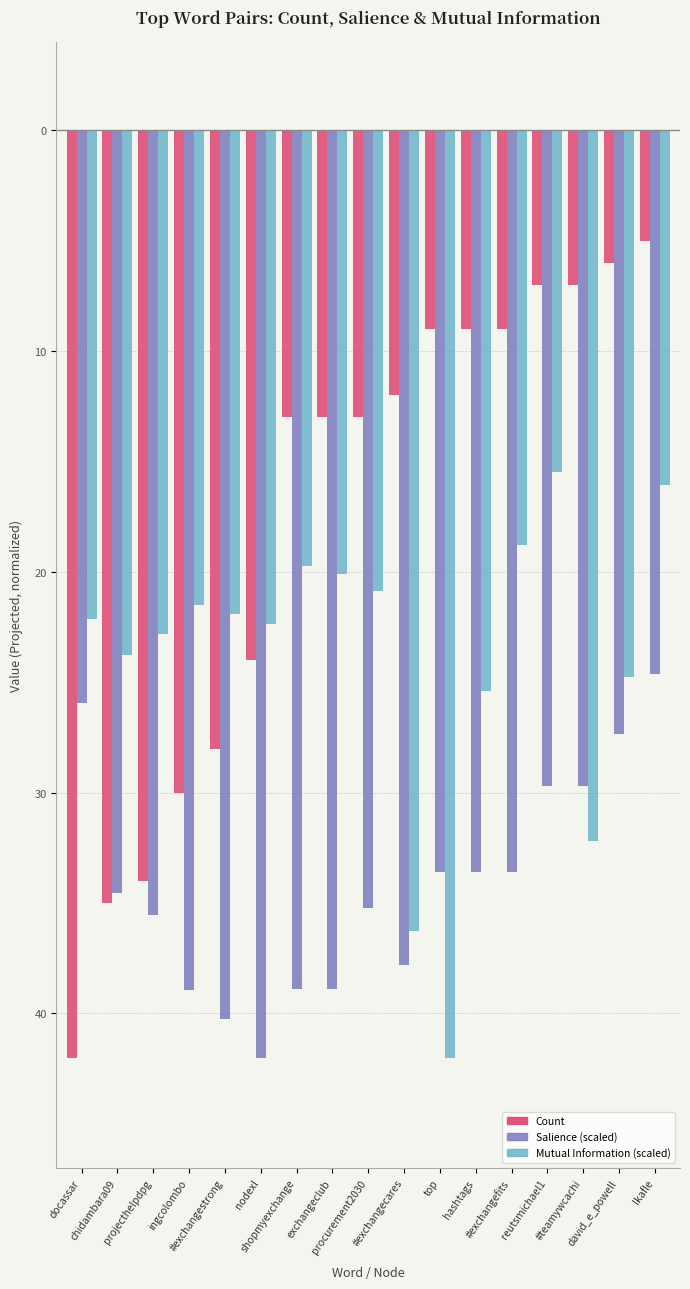

Are the bars horizontal?

No